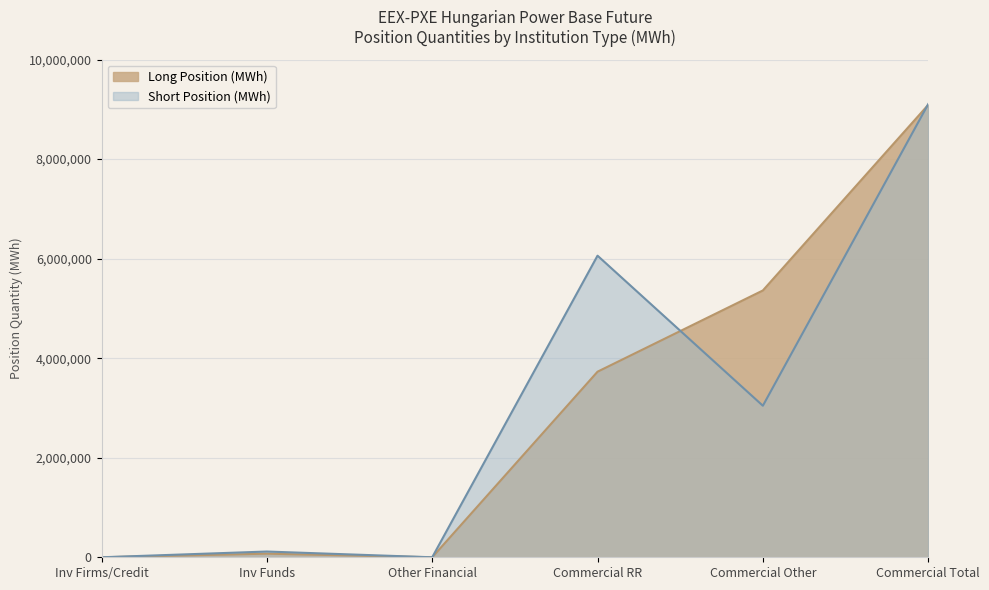

True or false: Long and Short cross at least once.

True